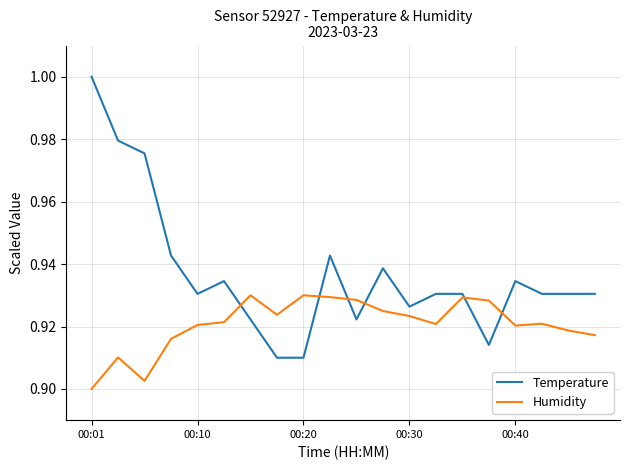

After their last crossing, which series has the higher values: Temperature or Humidity?

Temperature